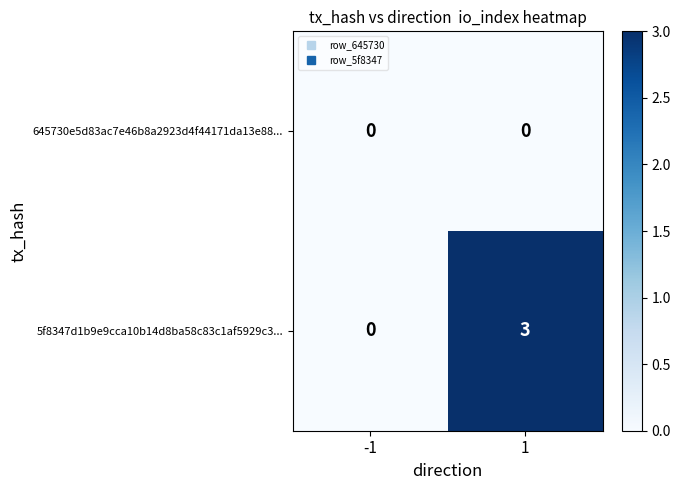

What is the sum of all 5f8347d1b9e9cca10b14d8ba58c83c1af5929c3... values?

3